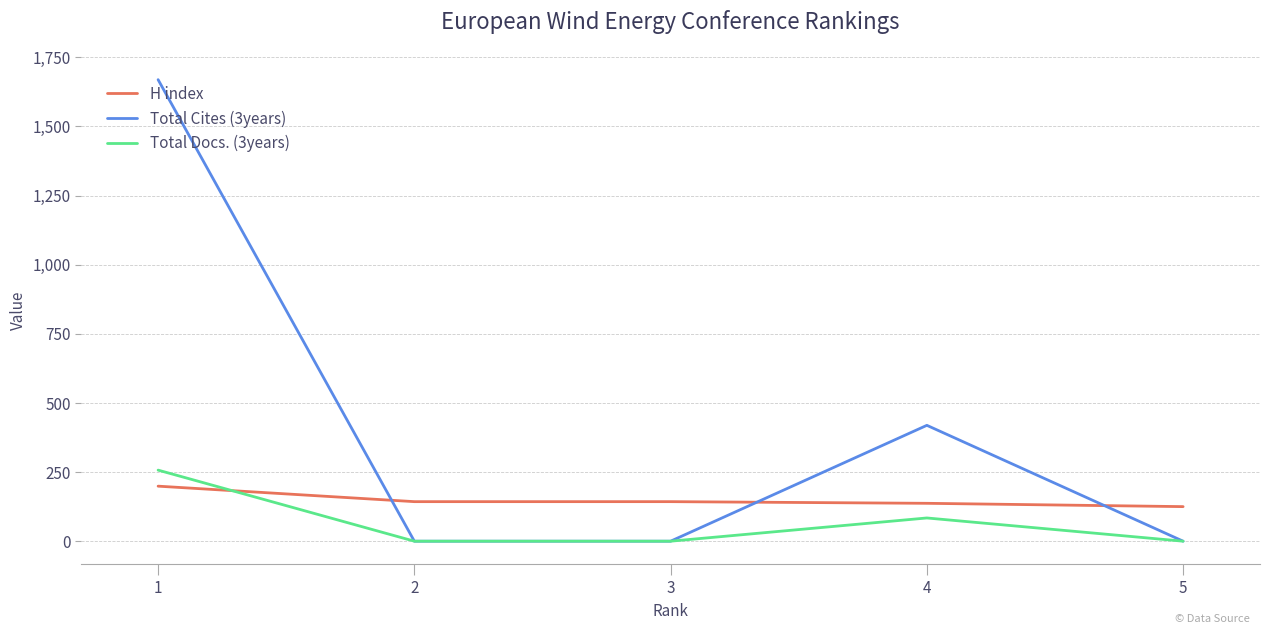

True or false: Total Cites (3years) has more than 0 interior local peaks.

True